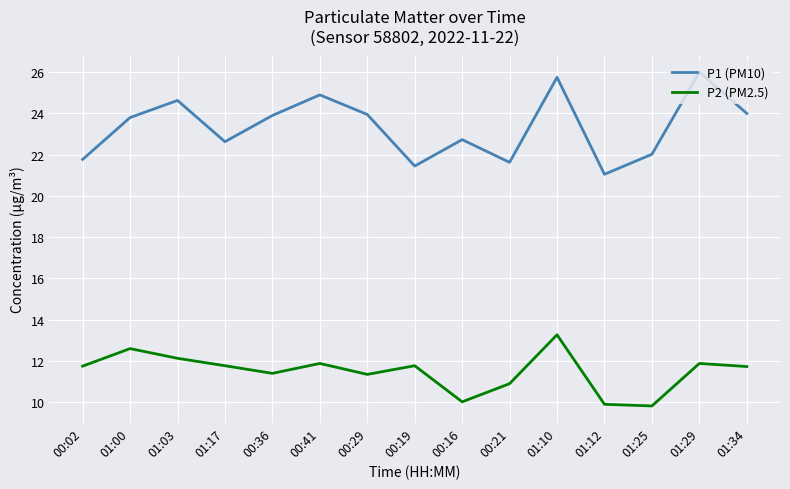

What position from the left is 00:29?

7